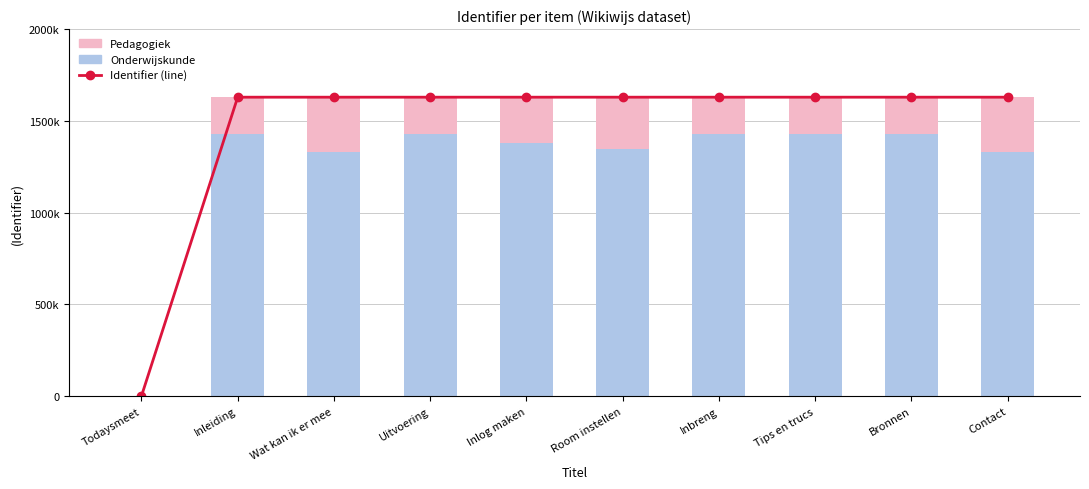

What is the label of the 10th bar from the left?

Contact